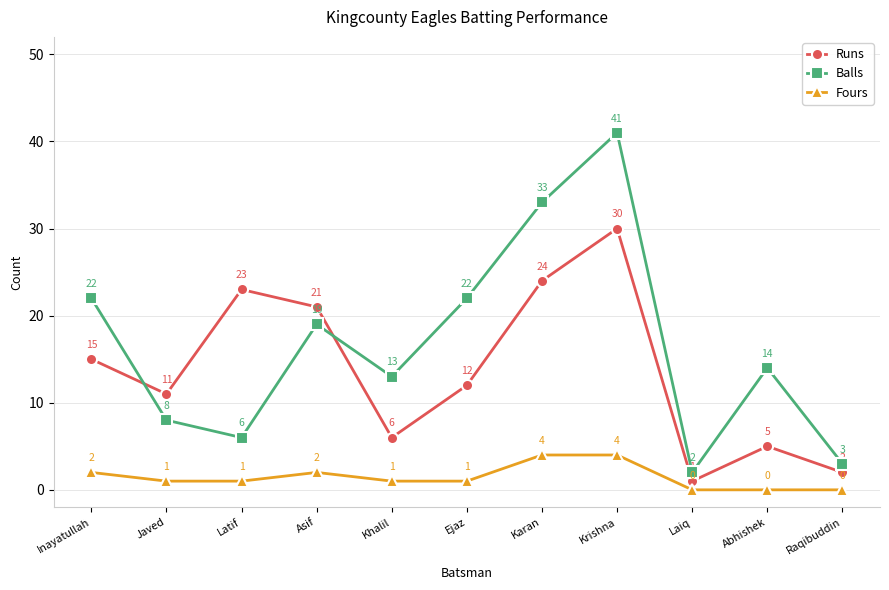

What is the sum of all Fours values?

16